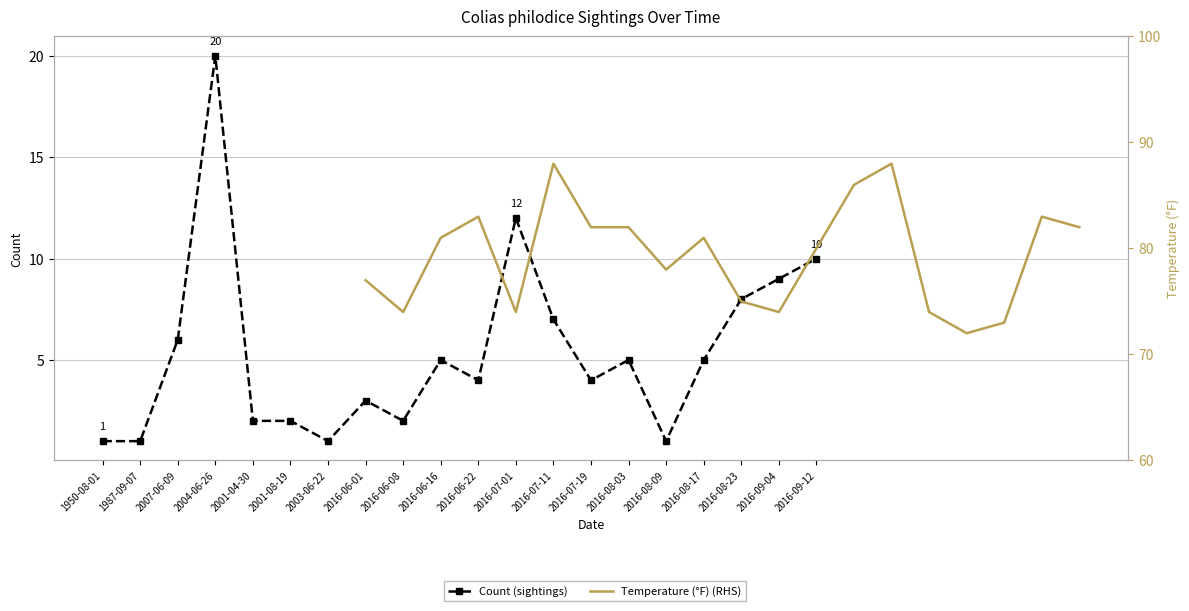

How many lines are shown in the chart?

2